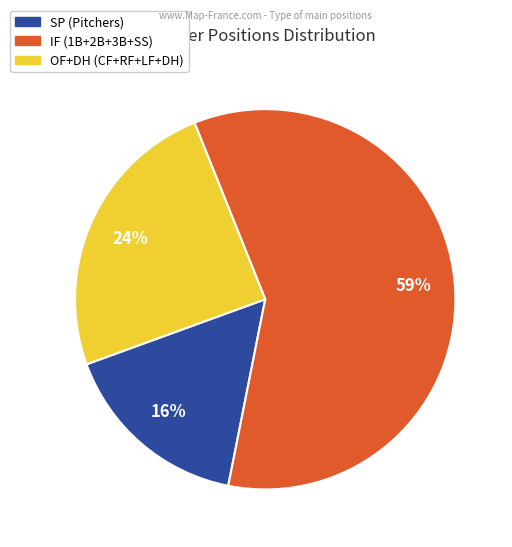

Does any single category account for the majority?

Yes